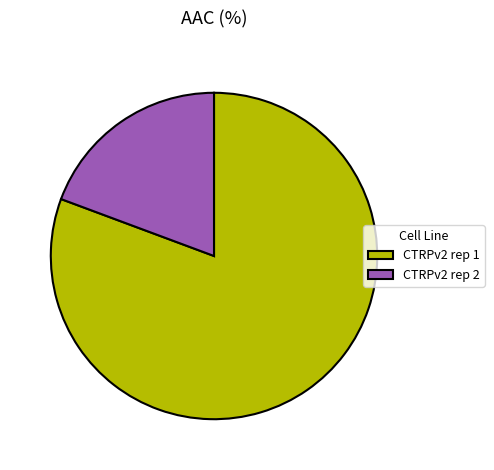

Rank the categories by value from highest to lowest.

CTRPv2 rep 1, CTRPv2 rep 2